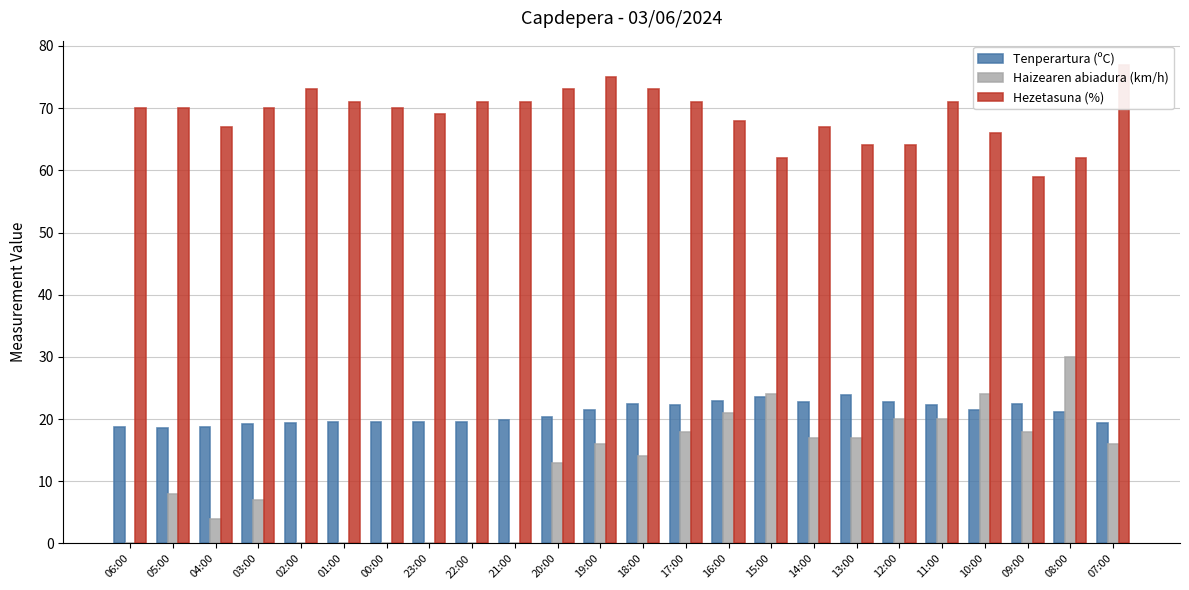

At which label does Haizearen abiadura (km/h) first exceed 16?

17:00